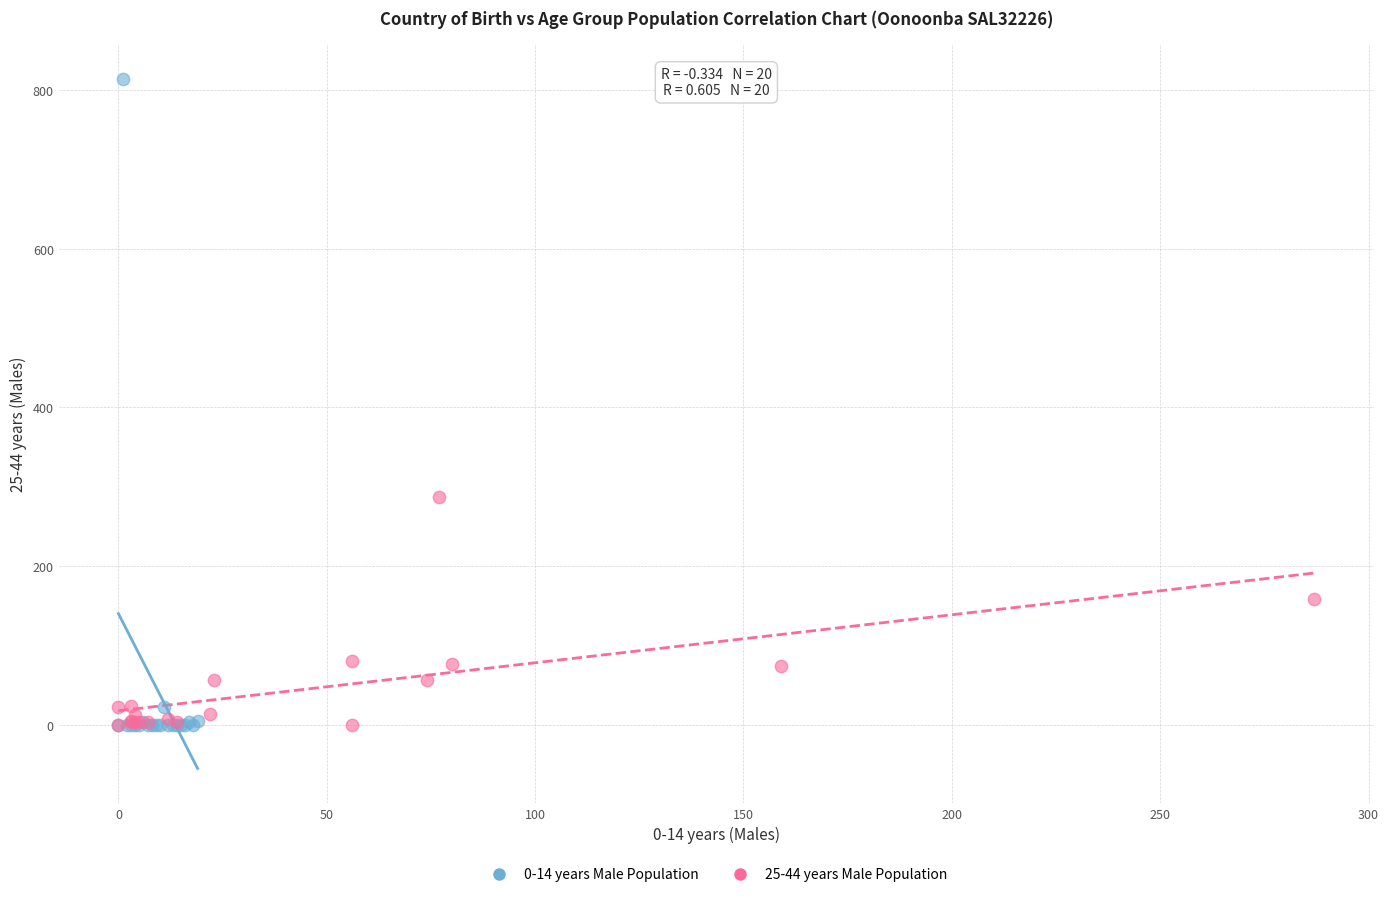

Which series has the widest spread of Y values?

0-14 years Male Population